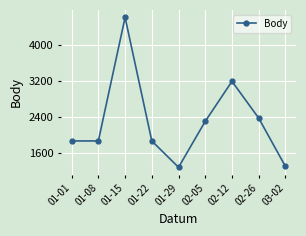

The chart shows a value of 3200 at 02-12. True or false?

True